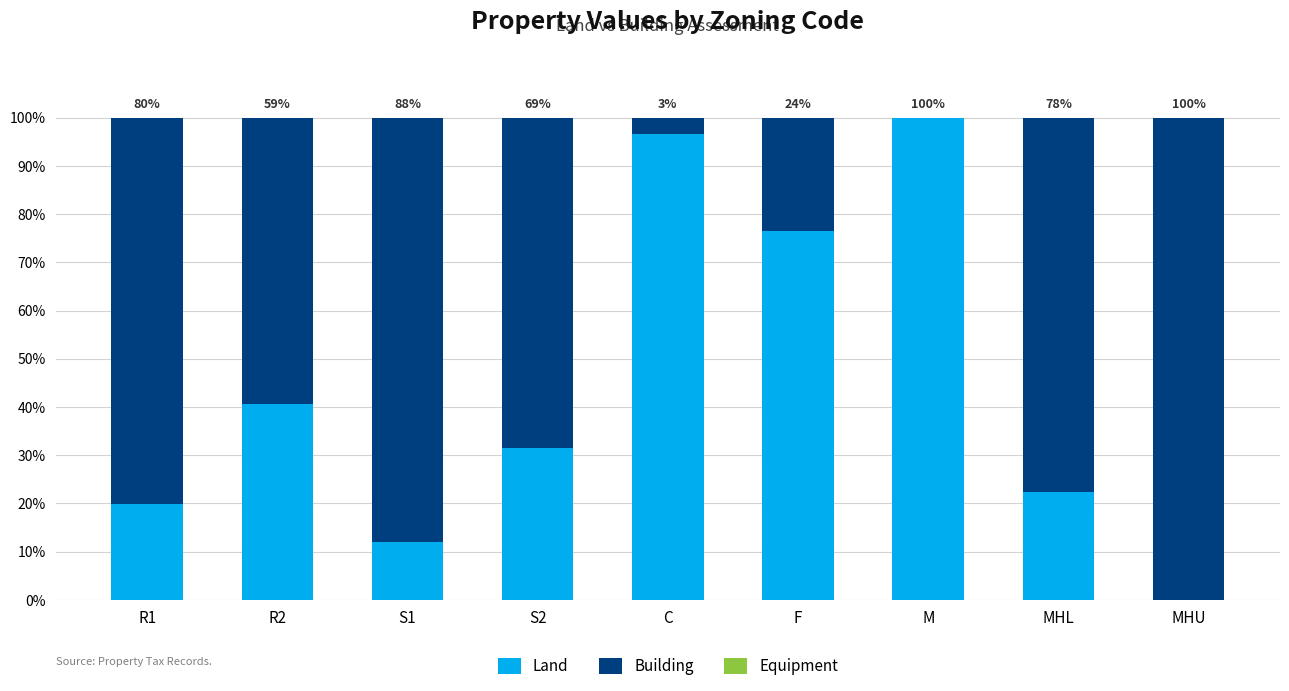

What is the total value across all series at M?

100.0